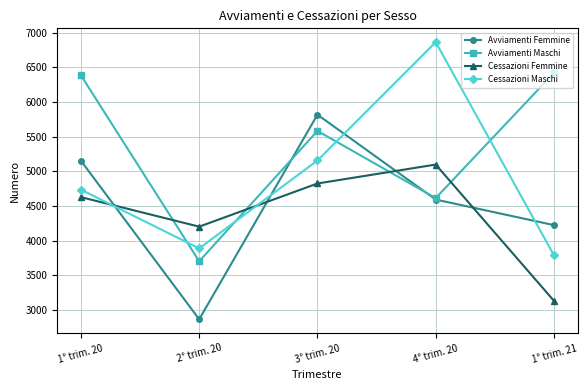

What is the spread (max minus min) of values at 3° trim. 20?

993